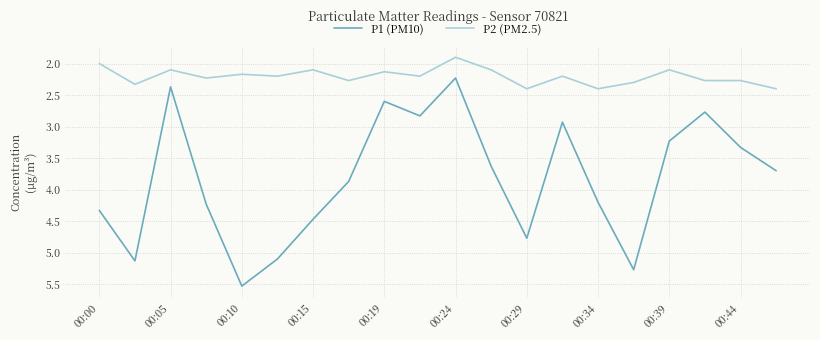

Rank the series by their average value, from highest to lowest.

P1 (PM10), P2 (PM2.5)